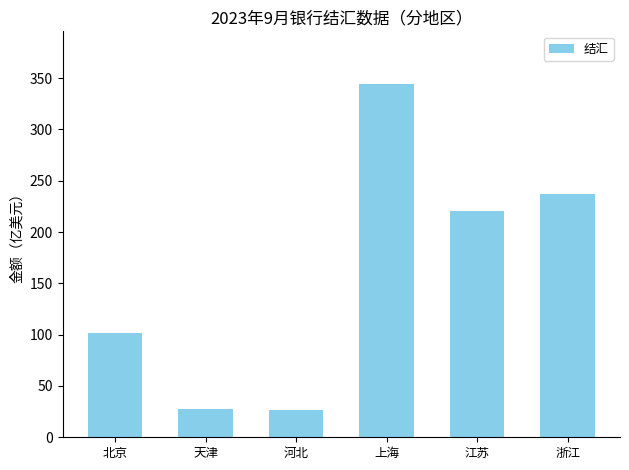

What is the approximate value at 北京?

101.9